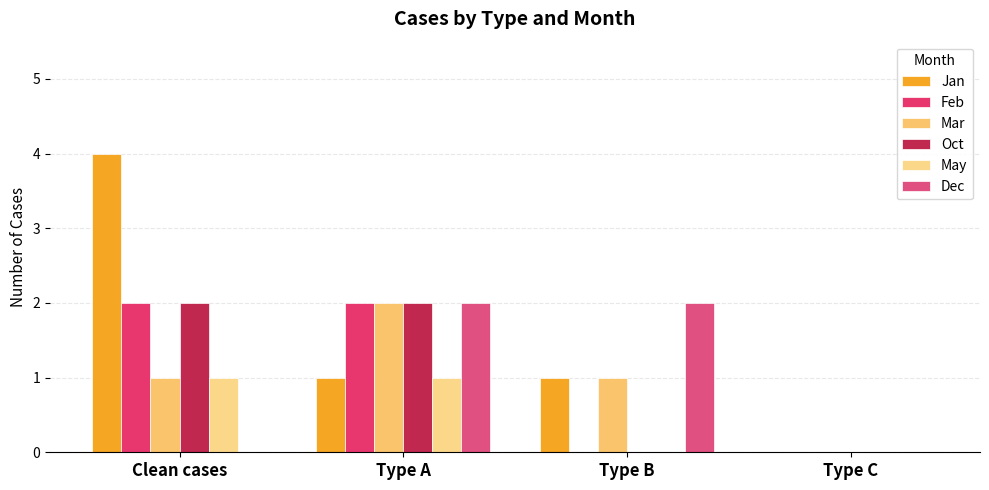

Is it true that Oct equals -1 at Type C?

False